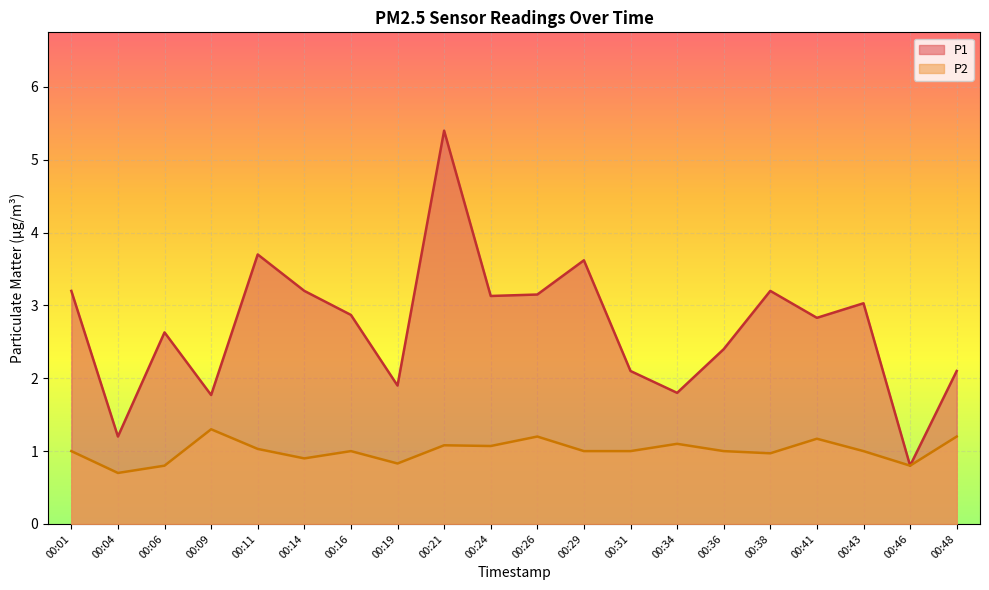

The value of P1 at 00:29 is 2.1. True or false?

False